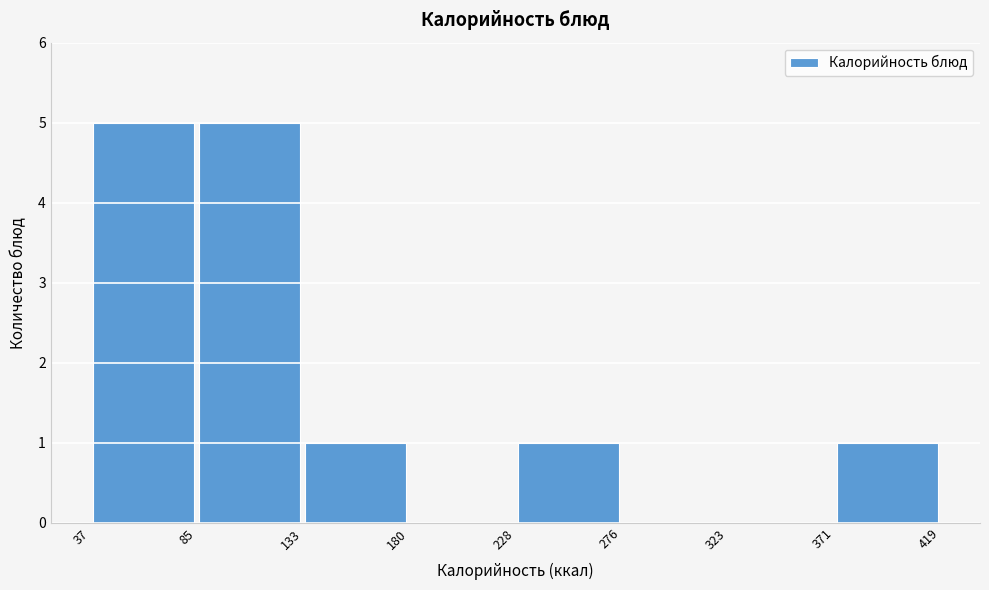

How tall is the bar that spans 228 to 276 on the x-axis? The values are not printed on the chart, so give them approximately, as read against the axis.

1